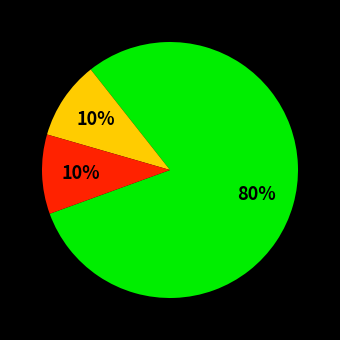

To the nearest percent, what is the average slice percentage?

33%